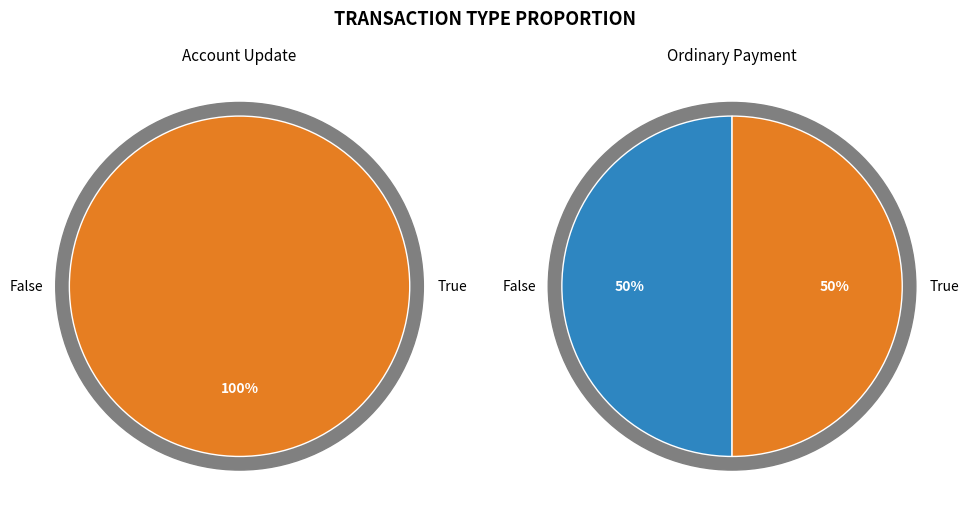

How many segments does this pie chart have?

2